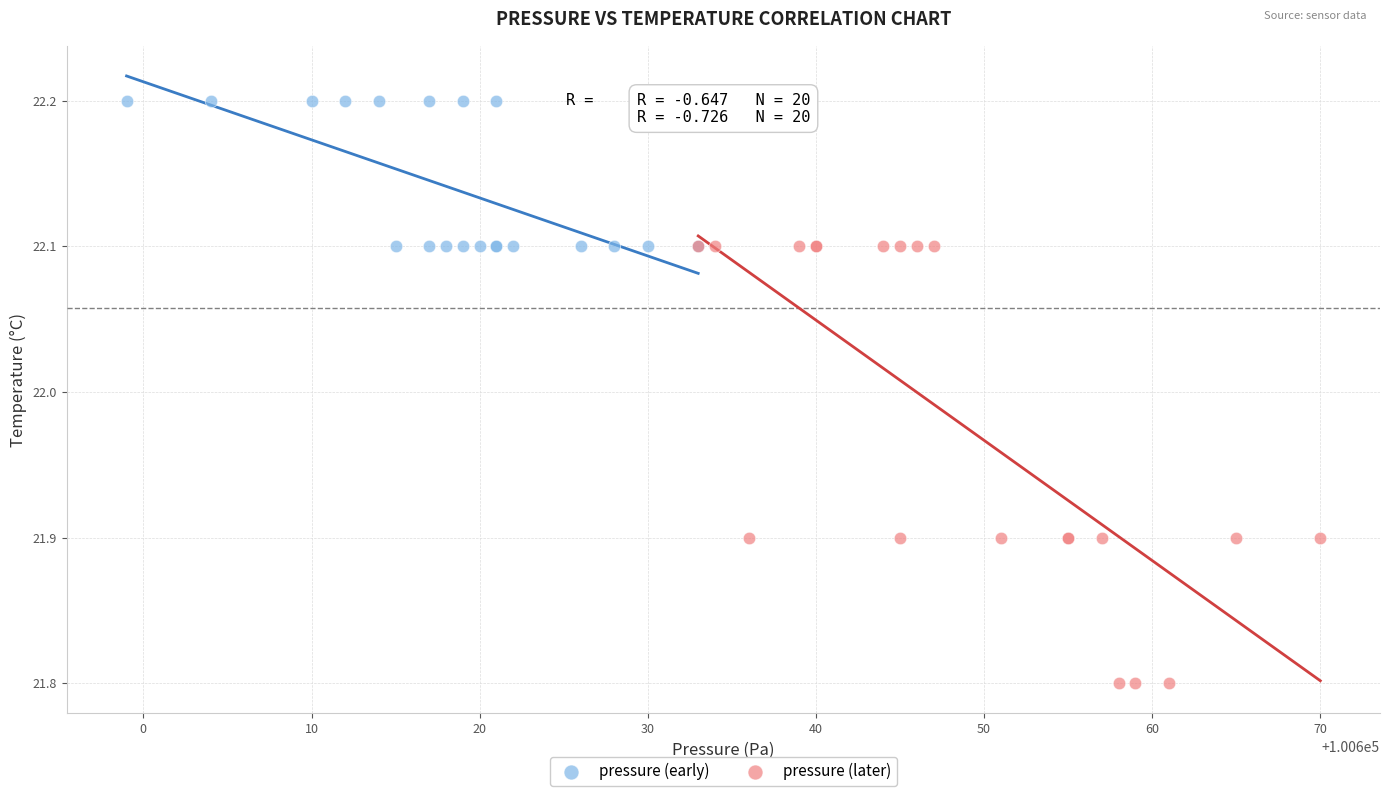

Which series has the widest spread of Y values?

pressure (later)